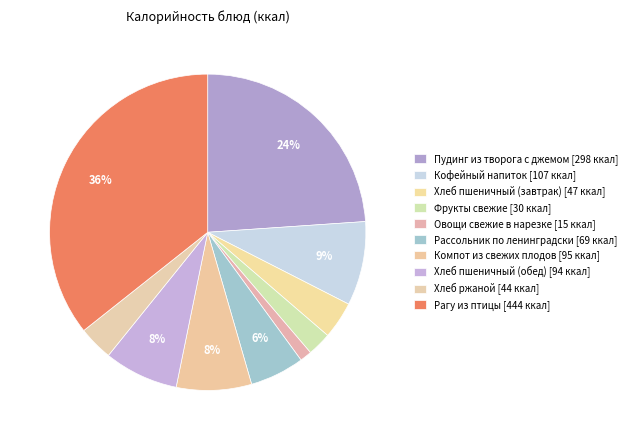

How many segments does this pie chart have?

10